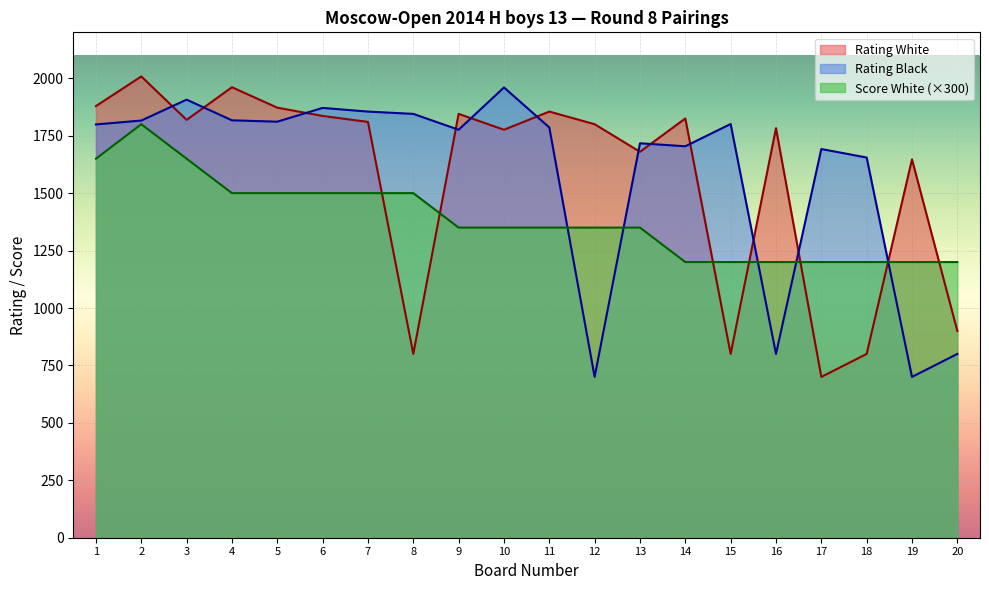

True or false: Score White has more than 2 interior local peaks.

False